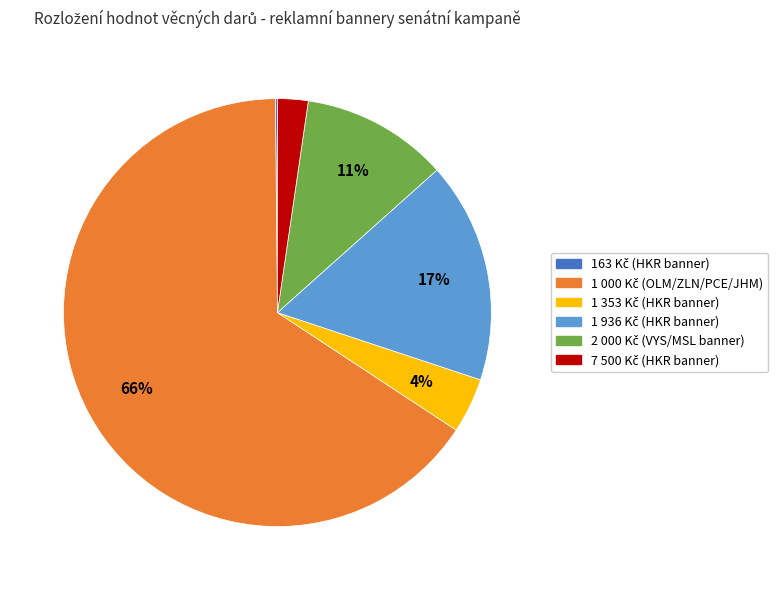

To the nearest percent, what is the average slice percentage?

17%